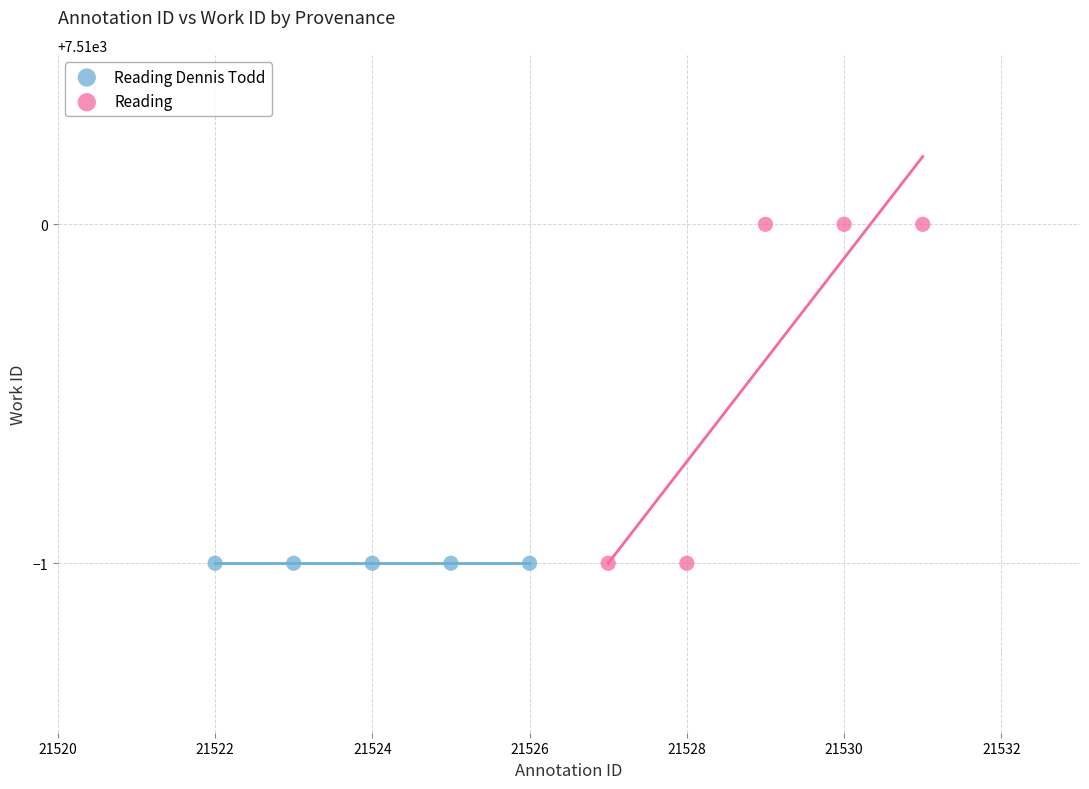

Which series reaches the maximum Y coordinate?

Reading